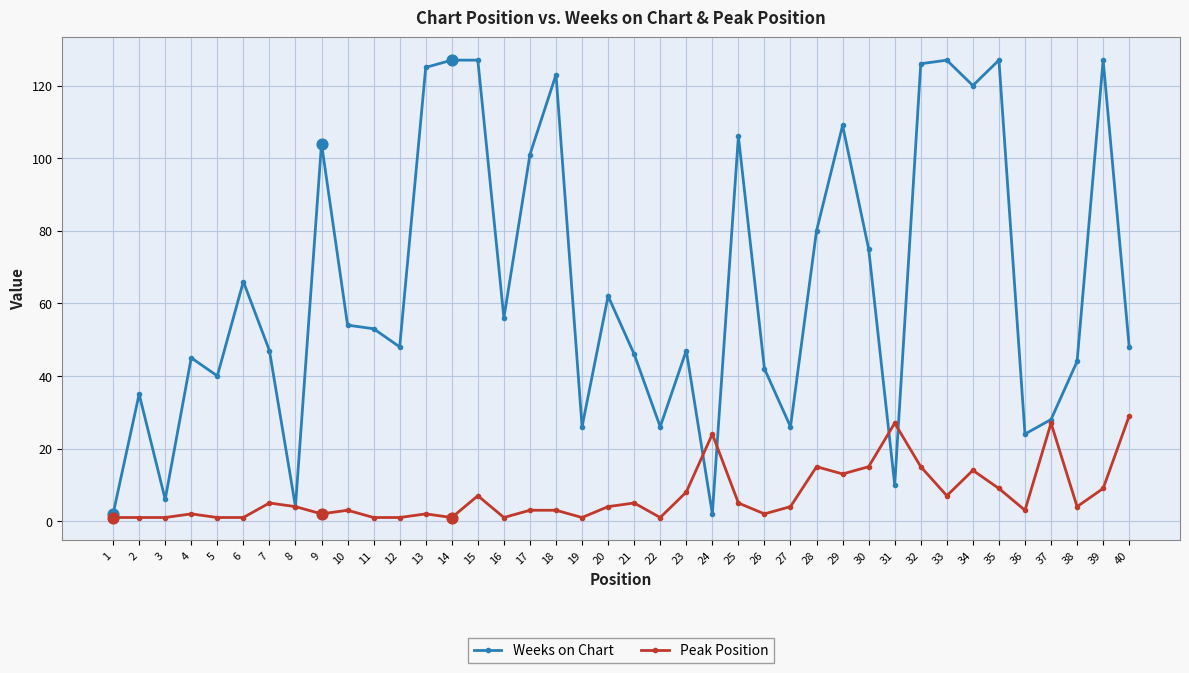

Which series has the largest total across all categories?

Weeks on Chart